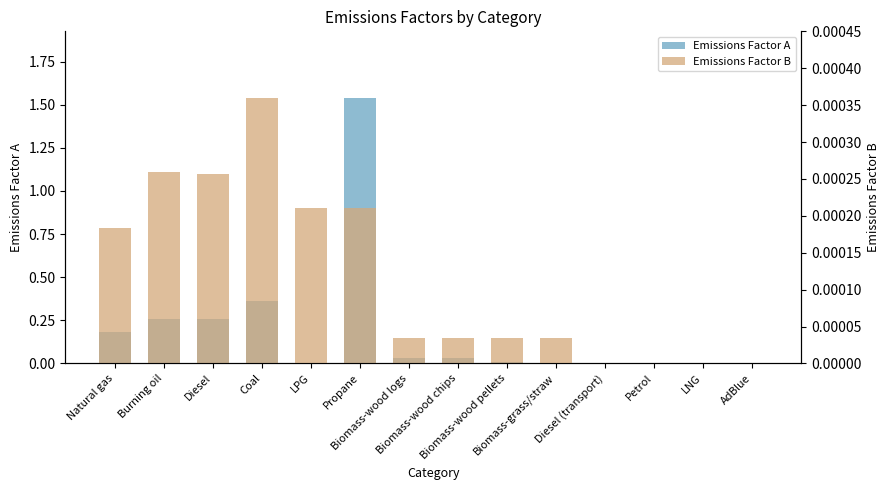

List the series in order of their peak value, lowest first.

Emissions Factor B, Emissions Factor A